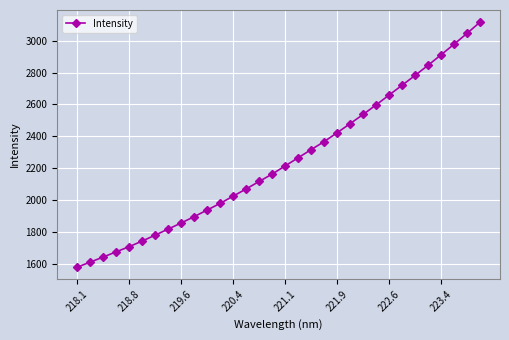

What is the greatest value displayed?

3116.1